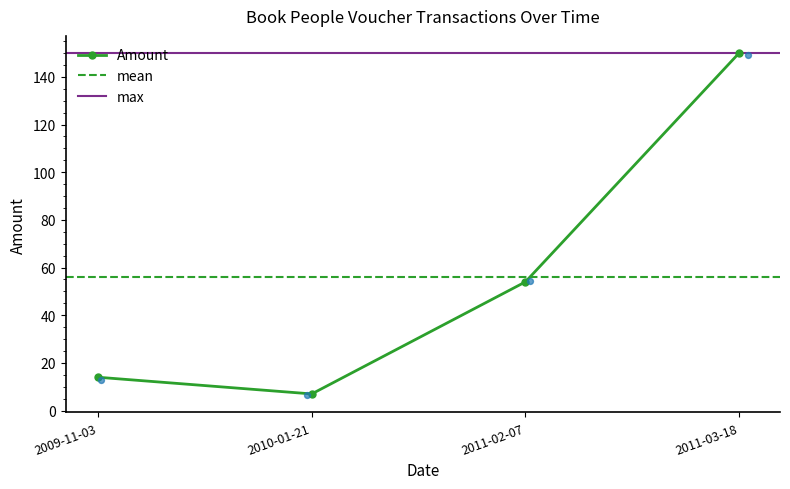

Between 2011-02-07 and 2011-03-18, which is larger?

2011-03-18